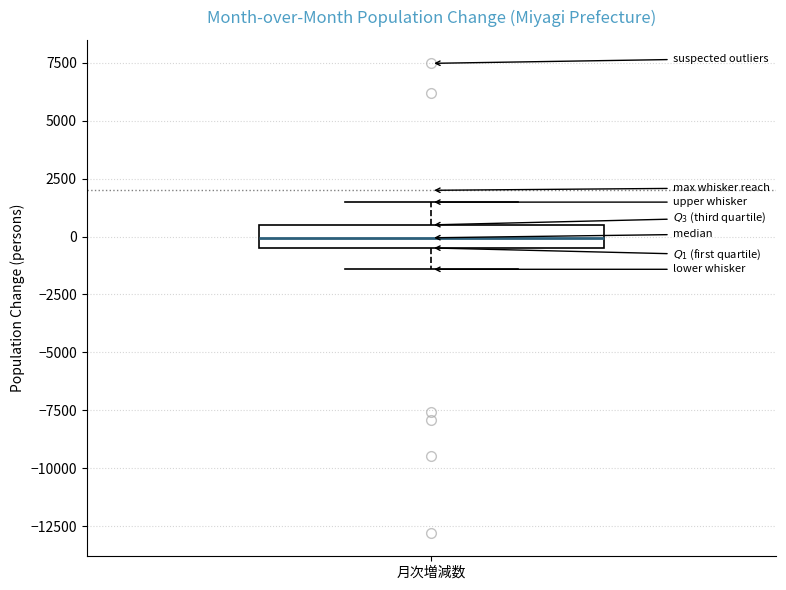

Transcribe this box plot: give where the median line is, the range the box spans, and where the two whiskers end, as read against the y-axis. The values are not printed on the chart, so give them approximately, as read against the axis.

median 0, box -500 to 500, whiskers -1500 to 1500